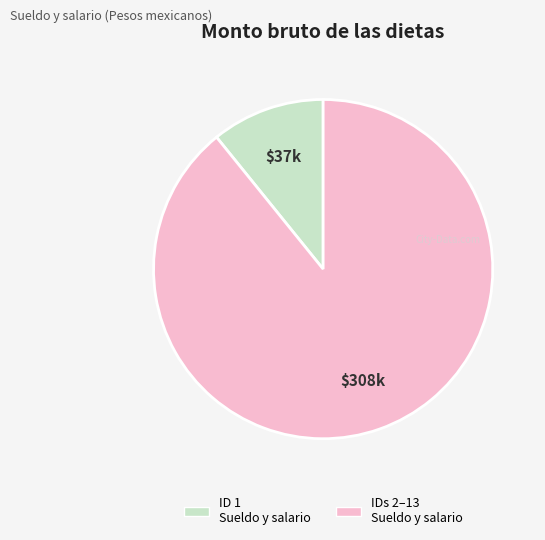

Is there any slice that represents more than half of the pie?

Yes